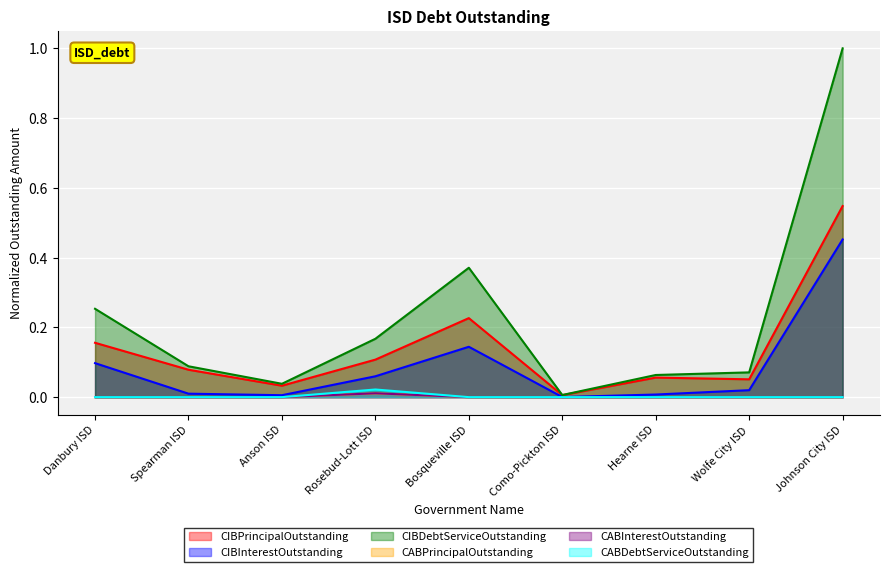

What position from the right is Hearne ISD?

3